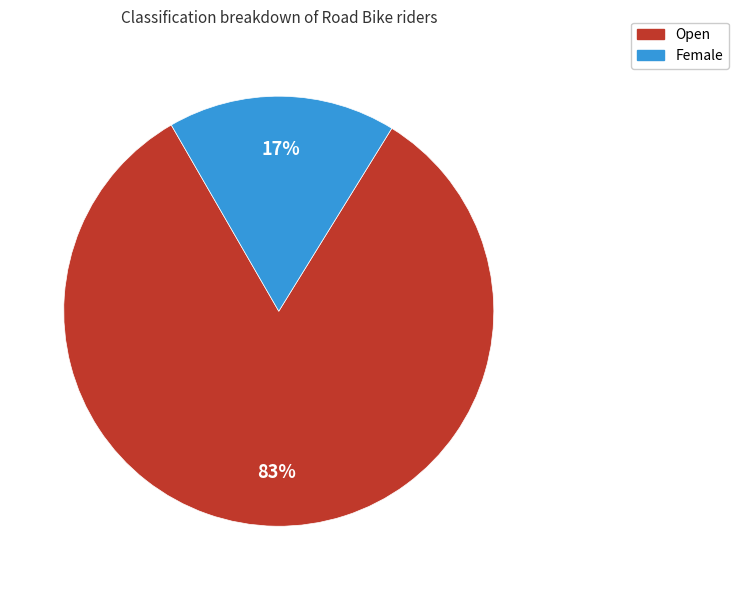

Rank the categories by value from lowest to highest.

Female, Open